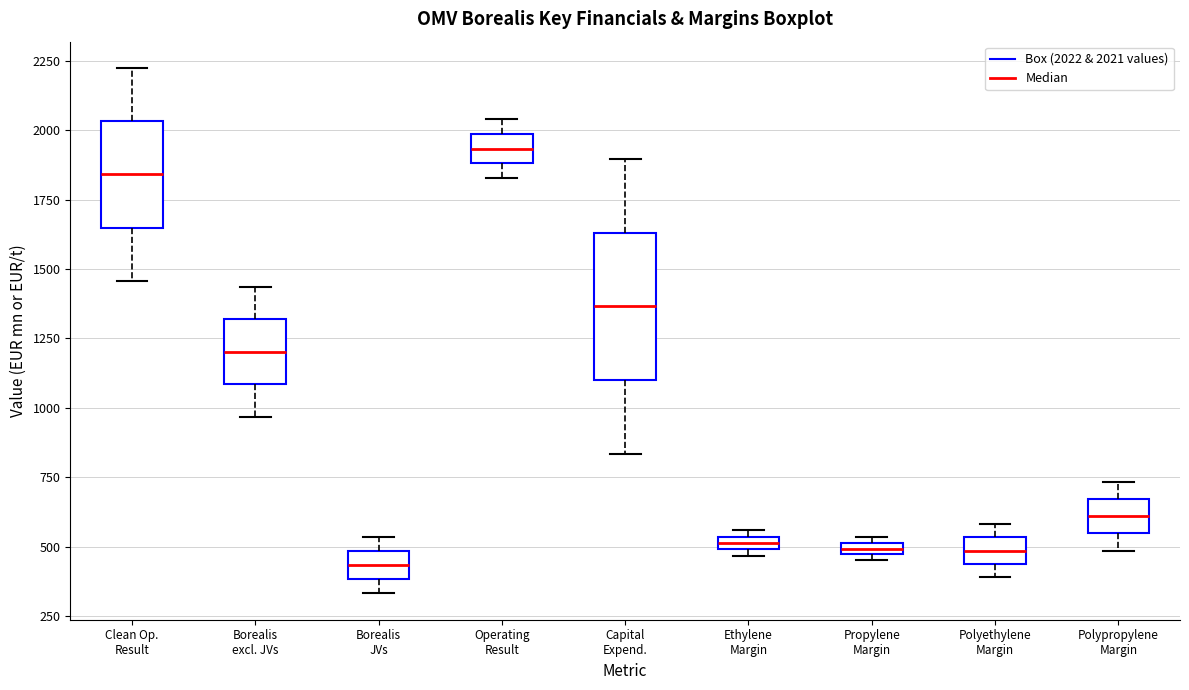

Which box is the tallest, from its lower edge to its upper edge?

Capital Expend.